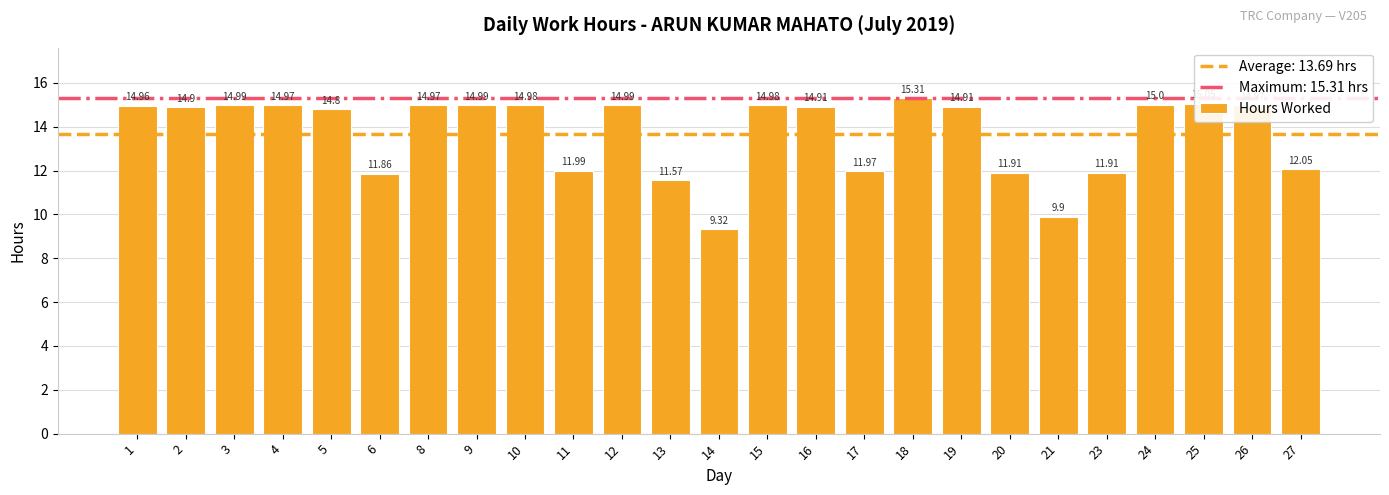

Are the bars horizontal?

No